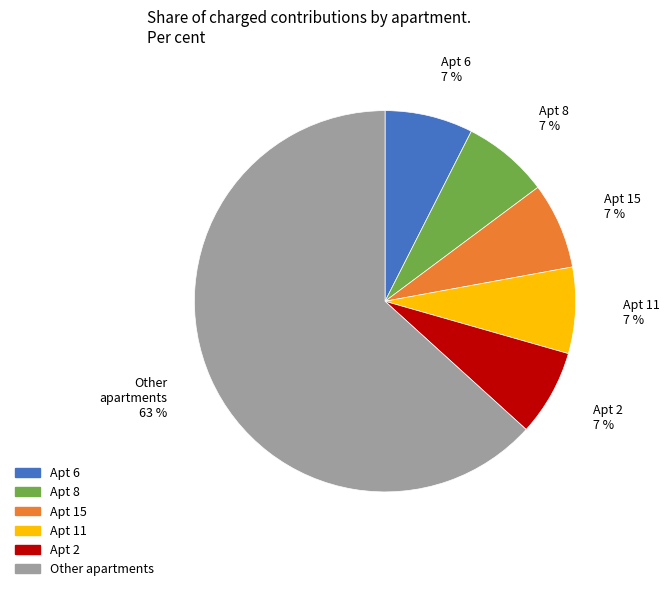

Is there a majority slice in this chart?

Yes